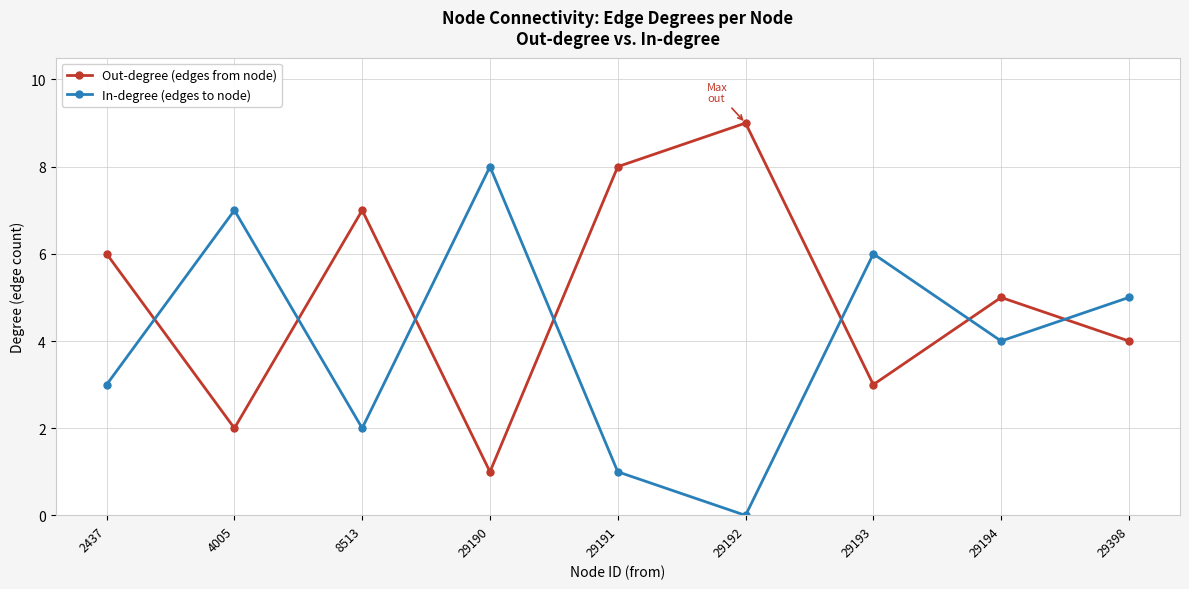

What is the difference between the highest and lowest values at 29191?

7